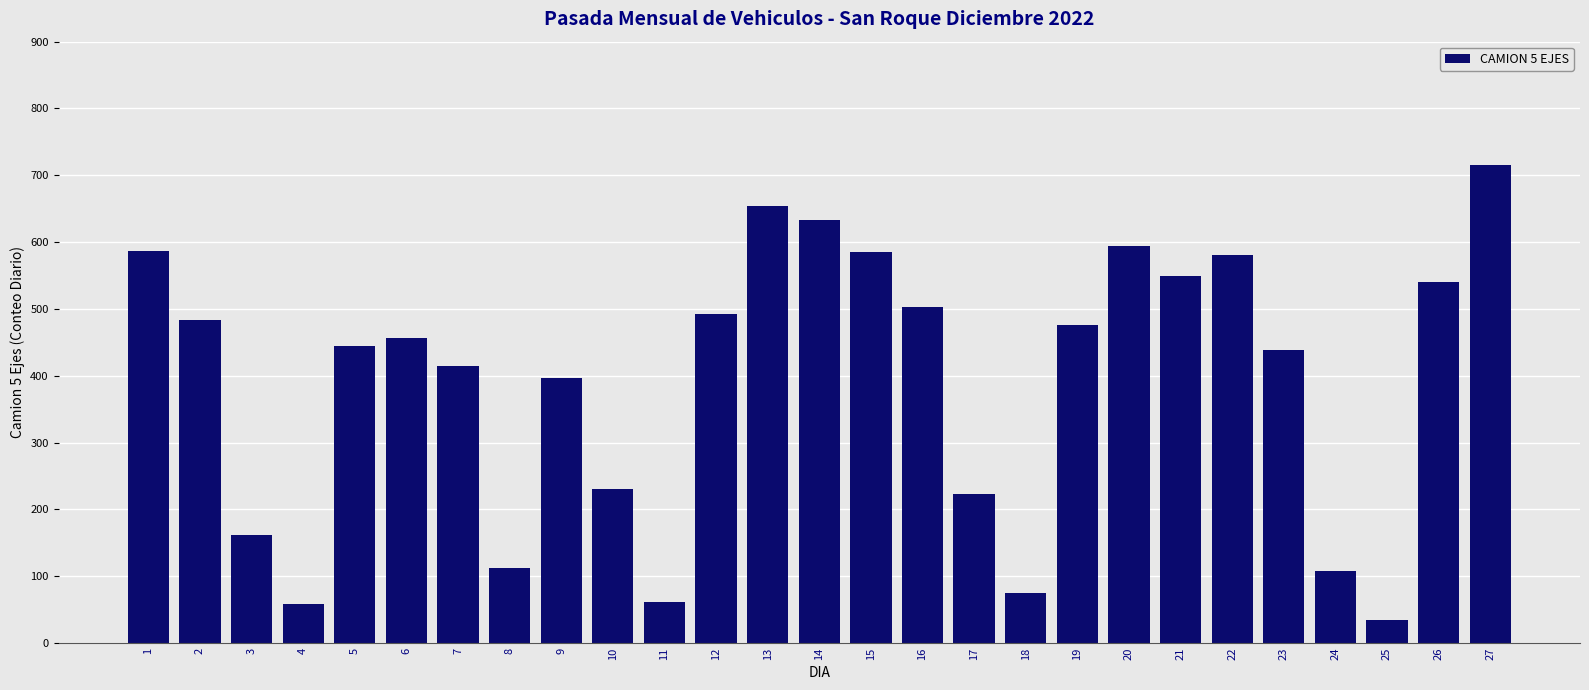

What is the difference between the maximum and second lowest values?

657